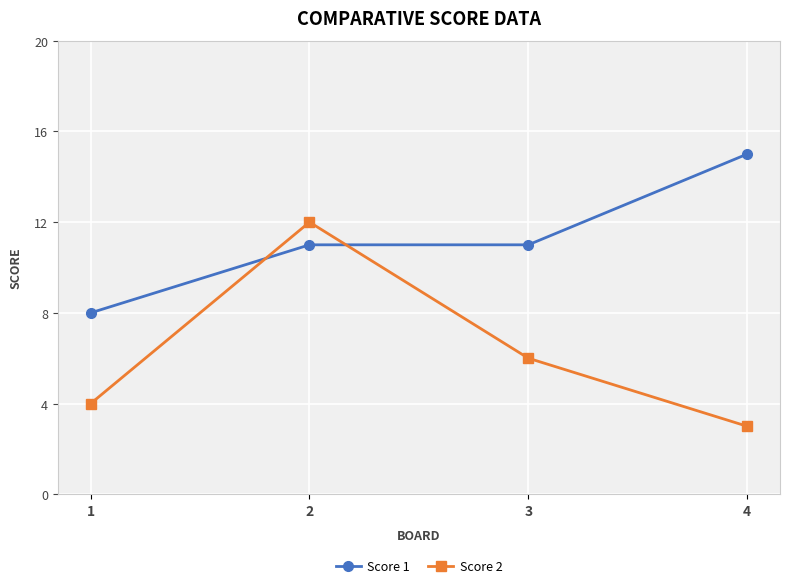

How many data points in Score 2 are less than 6?

2